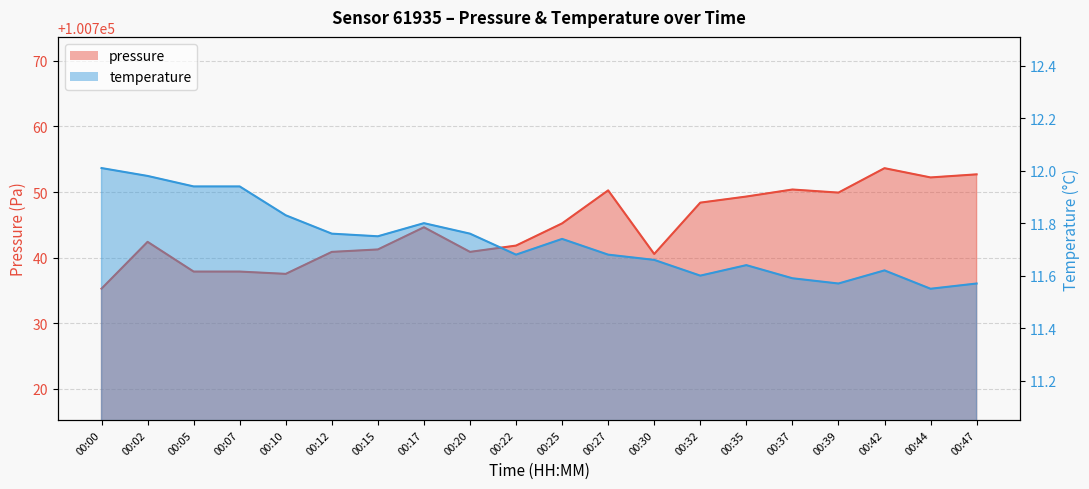

Reading left to right, list all the values displayed in this chart.

pressure: 00:00=100735.3	00:02=100742.4	00:05=100737.9	00:07=100737.9	00:10=100737.5	00:12=100740.9	00:15=100741.2	00:17=100744.6	00:20=100740.9	00:22=100741.8	00:25=100745.2	00:27=100750.2	00:30=100740.6	00:32=100748.4	00:35=100749.3	00:37=100750.4	00:39=100749.9	00:42=100753.6	00:44=100752.2	00:47=100752.7
temperature: 00:00=12.0	00:02=12.0	00:05=11.9	00:07=11.9	00:10=11.8	00:12=11.8	00:15=11.8	00:17=11.8	00:20=11.8	00:22=11.7	00:25=11.7	00:27=11.7	00:30=11.7	00:32=11.6	00:35=11.6	00:37=11.6	00:39=11.6	00:42=11.6	00:44=11.6	00:47=11.6